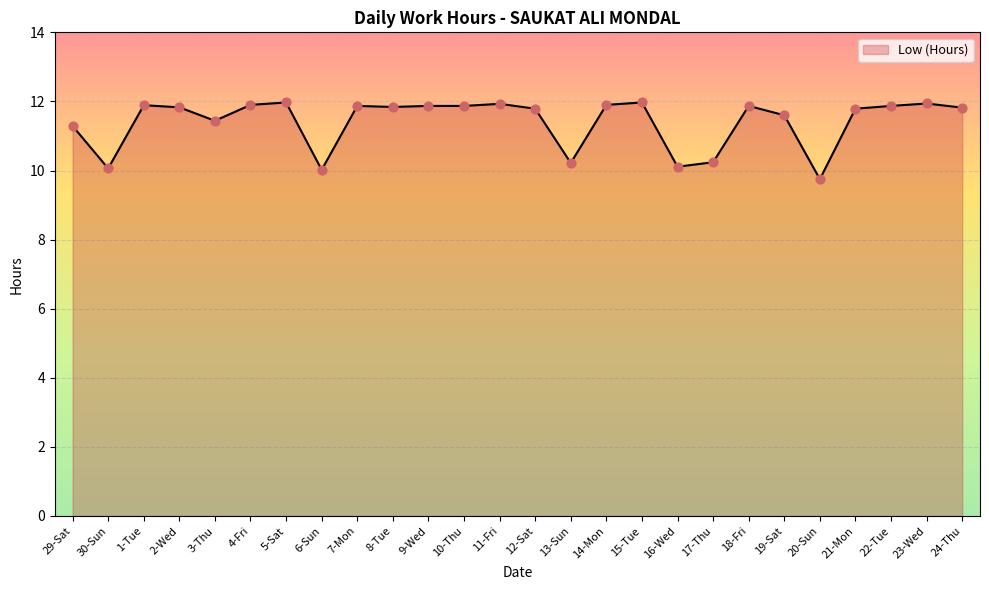

Approximately how many times larger is the value at 16-Wed compared to 24-Thu?

0.9